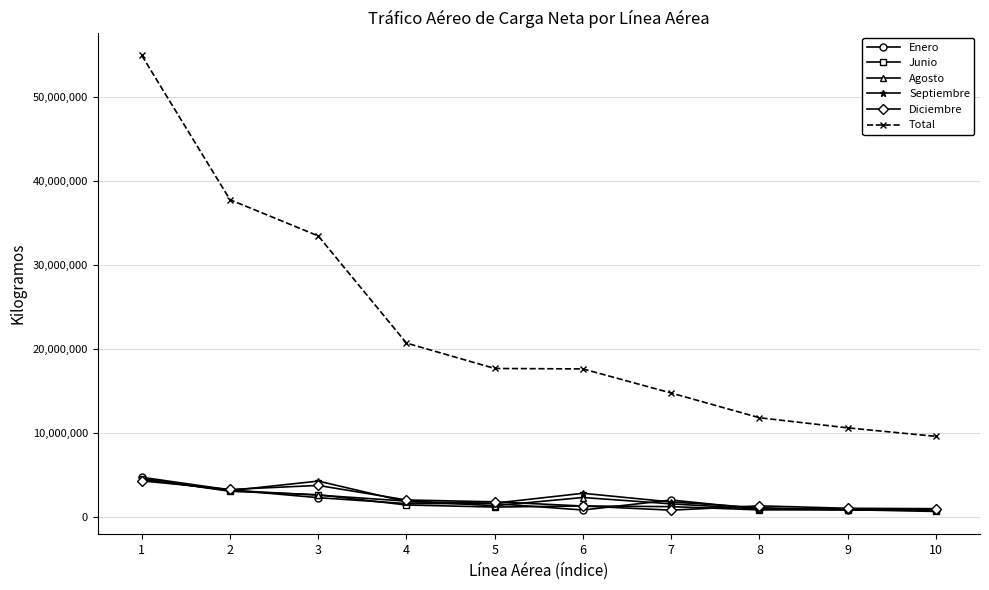

The Enero series shows 1581039 at 5. True or false?

True